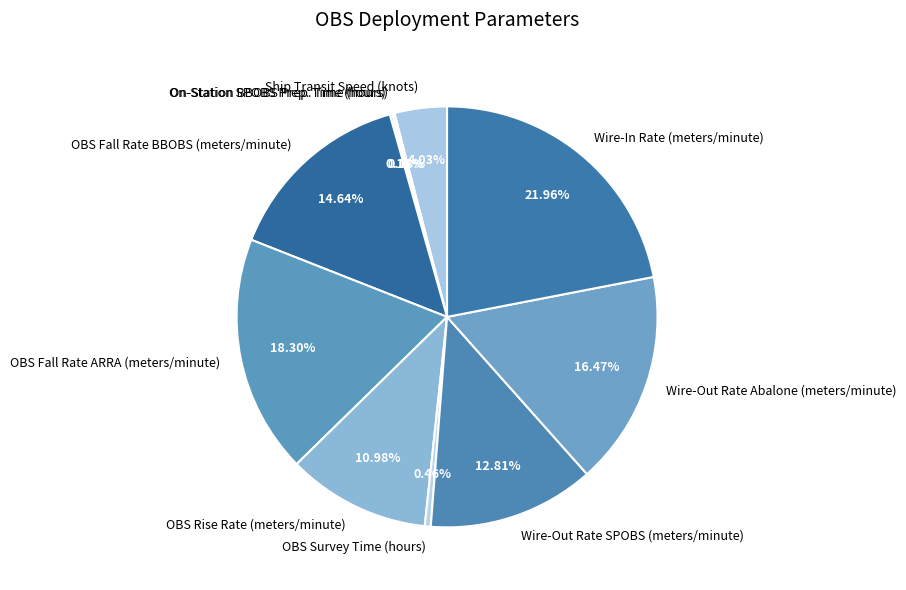

Do Wire-Out Rate Abalone (meters/minute) and OBS Rise Rate (meters/minute) together represent more than half of the pie?

No